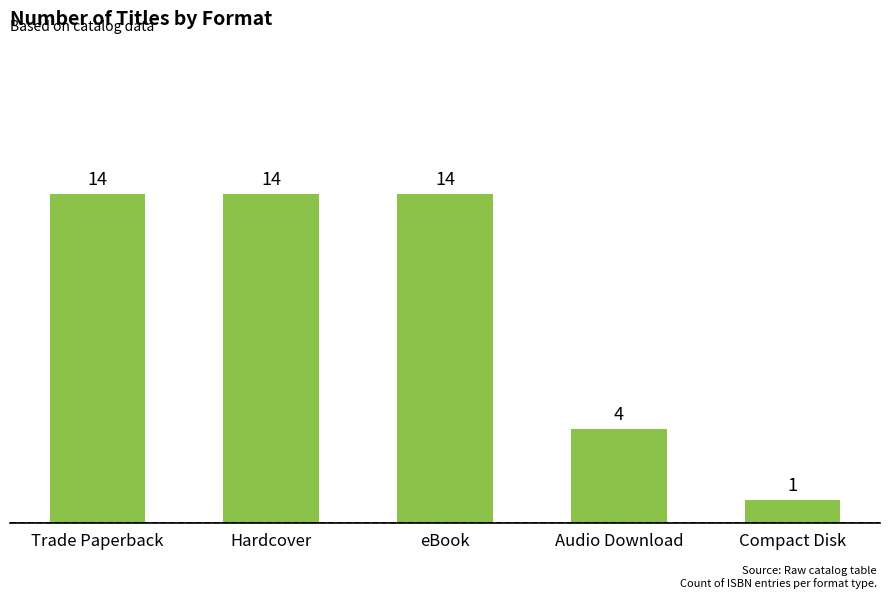

What is the average value?

9